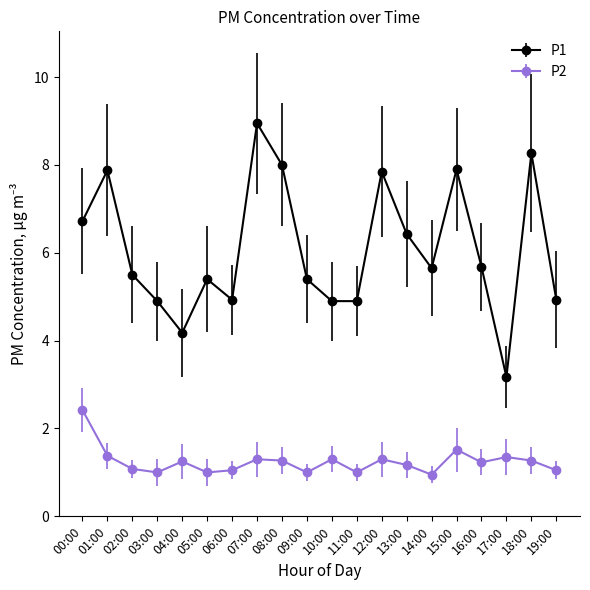

Is it true that P2 equals 1.1 at 02:00?

True